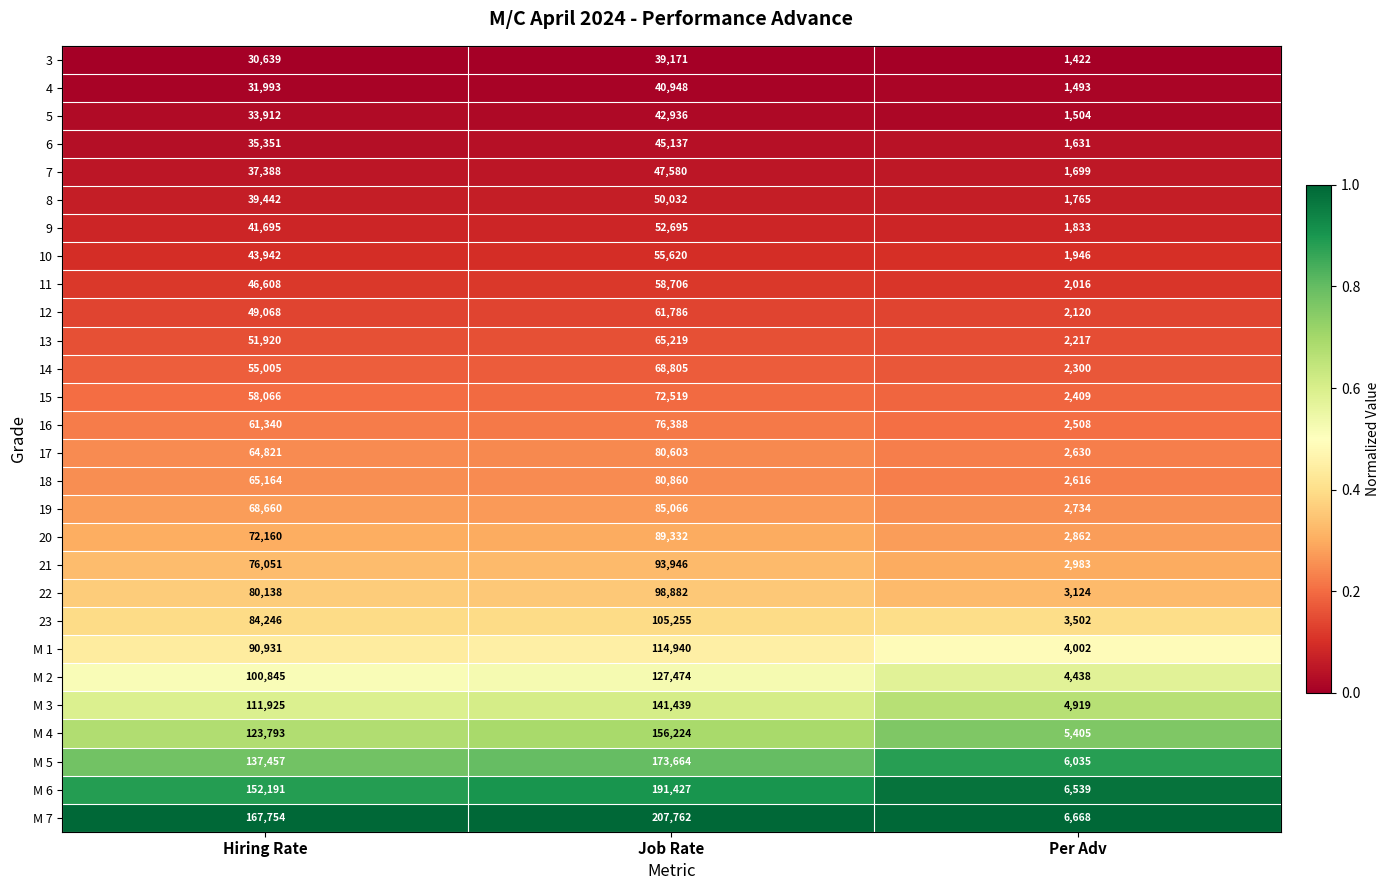

Count the 17 values in the range 2630 to 80603.

3